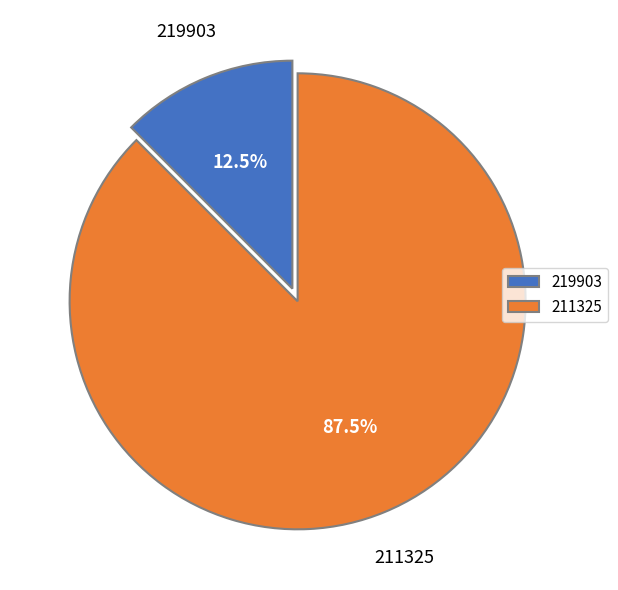

Combined, do 211325 and 219903 account for over 50%?

Yes